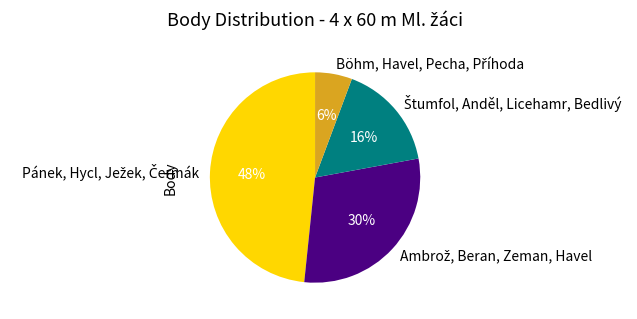

How many slices are in this pie chart?

4